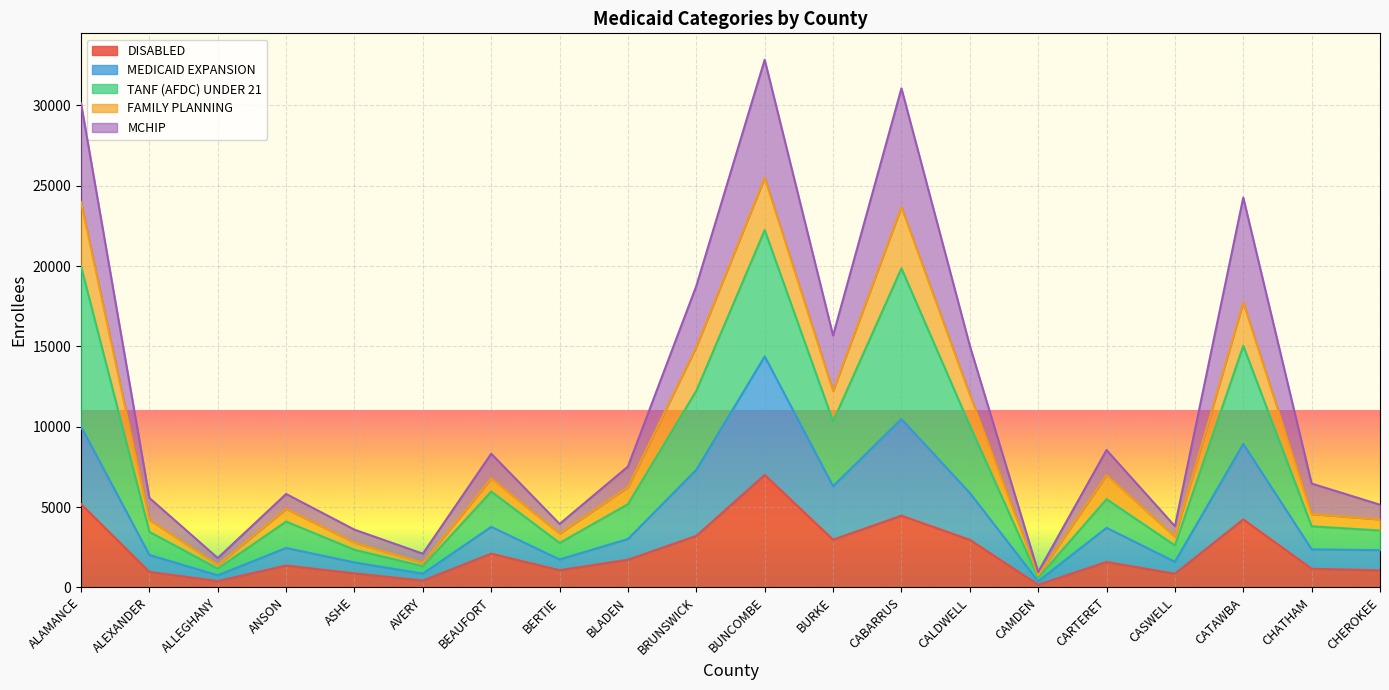

At which label does DISABLED reach its peak?

BUNCOMBE